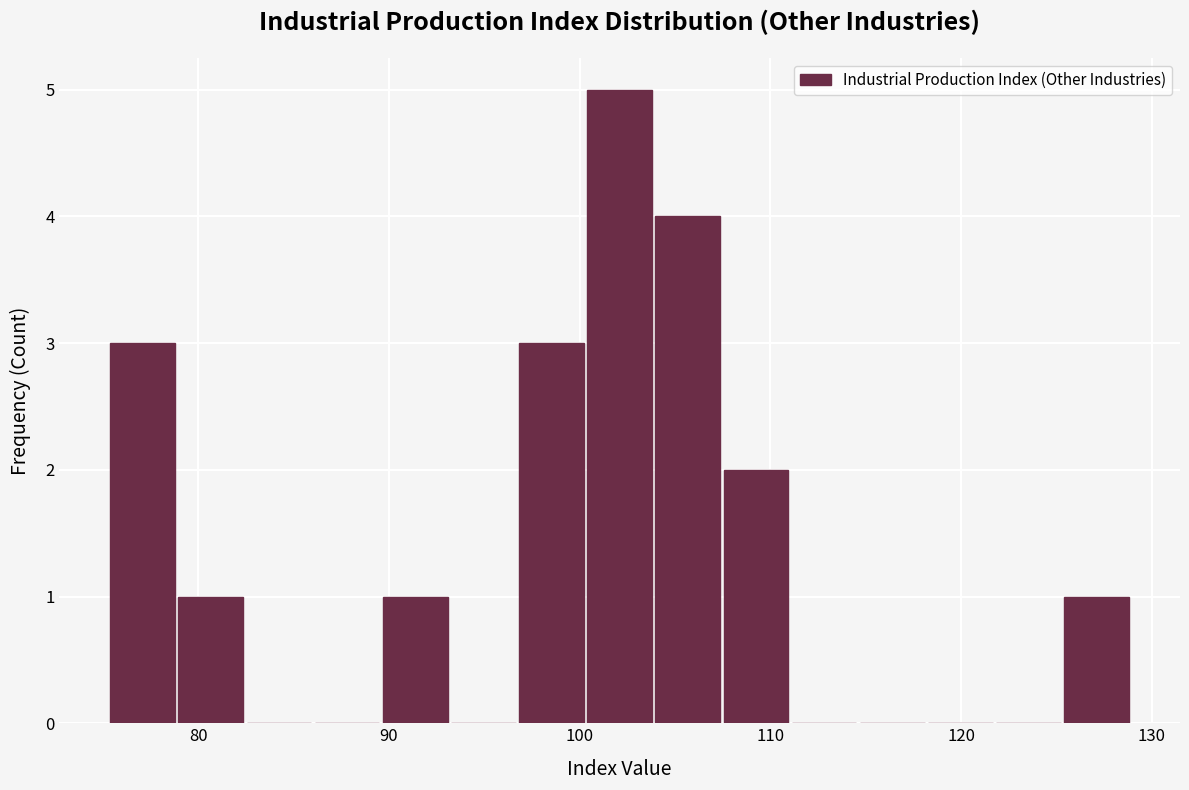

Around what value on the x-axis is the tallest bar? Give the approximate position of its centre, as read against the axis.

102